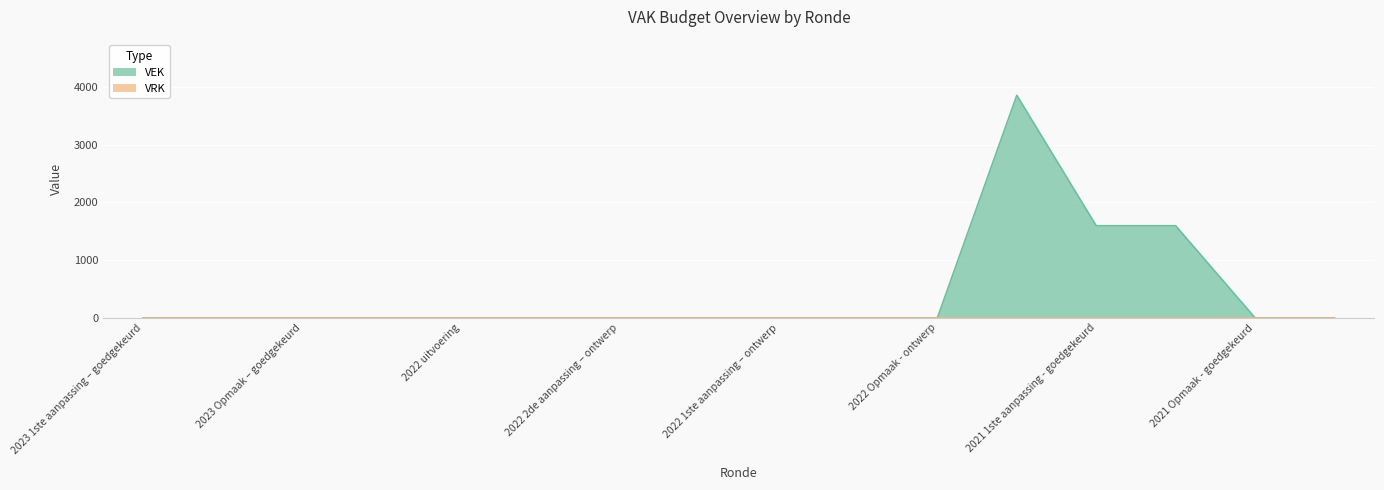

At which category does the chart reach its peak across all series?

2021 uitvoering